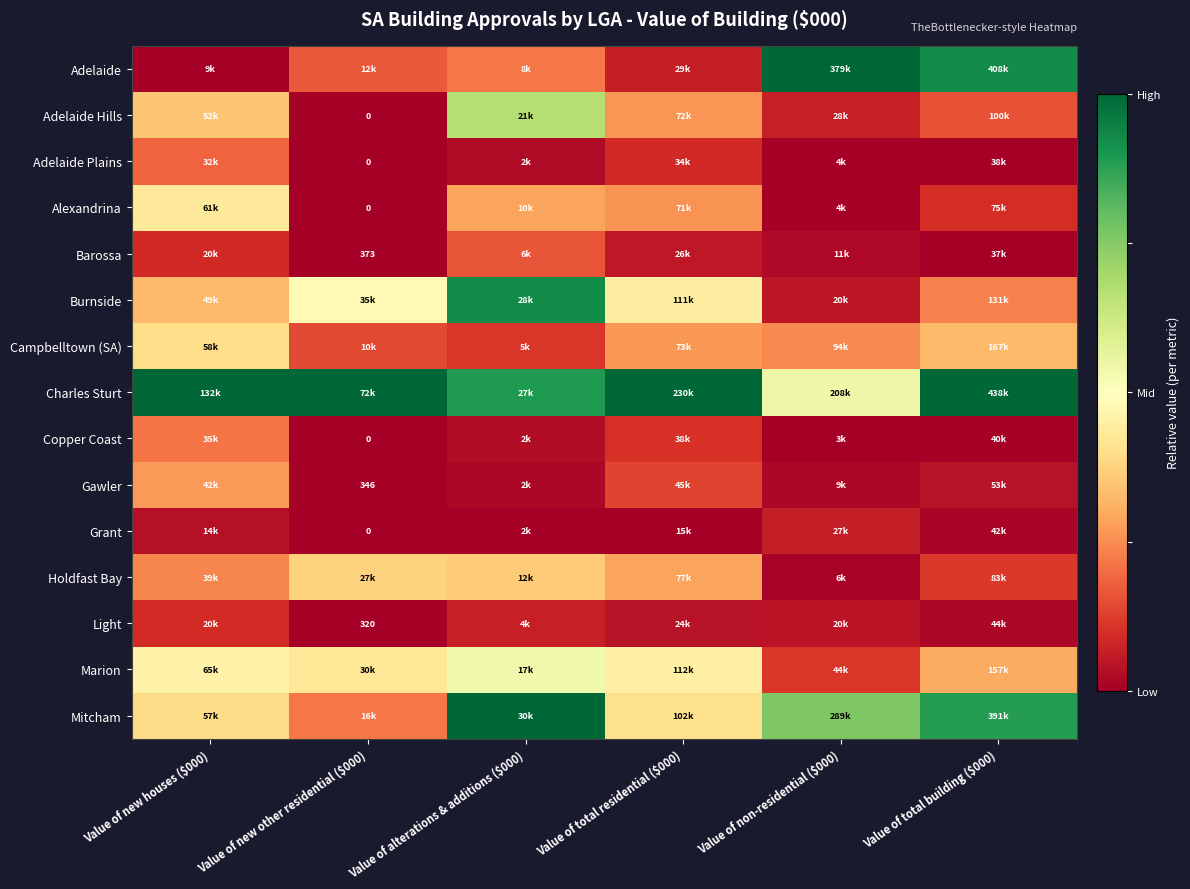

Which series has the largest total across all categories?

Charles Sturt